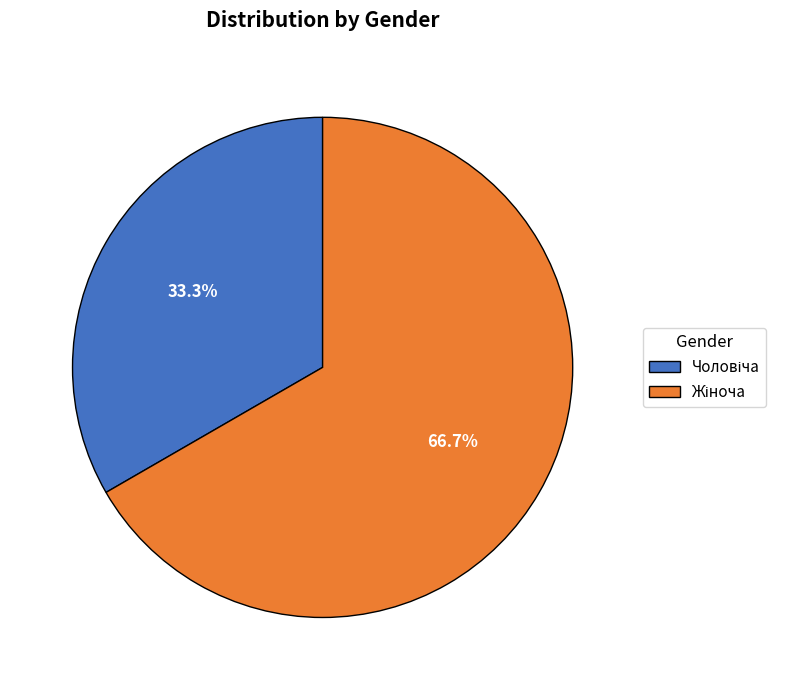

Is there a majority slice in this chart?

Yes